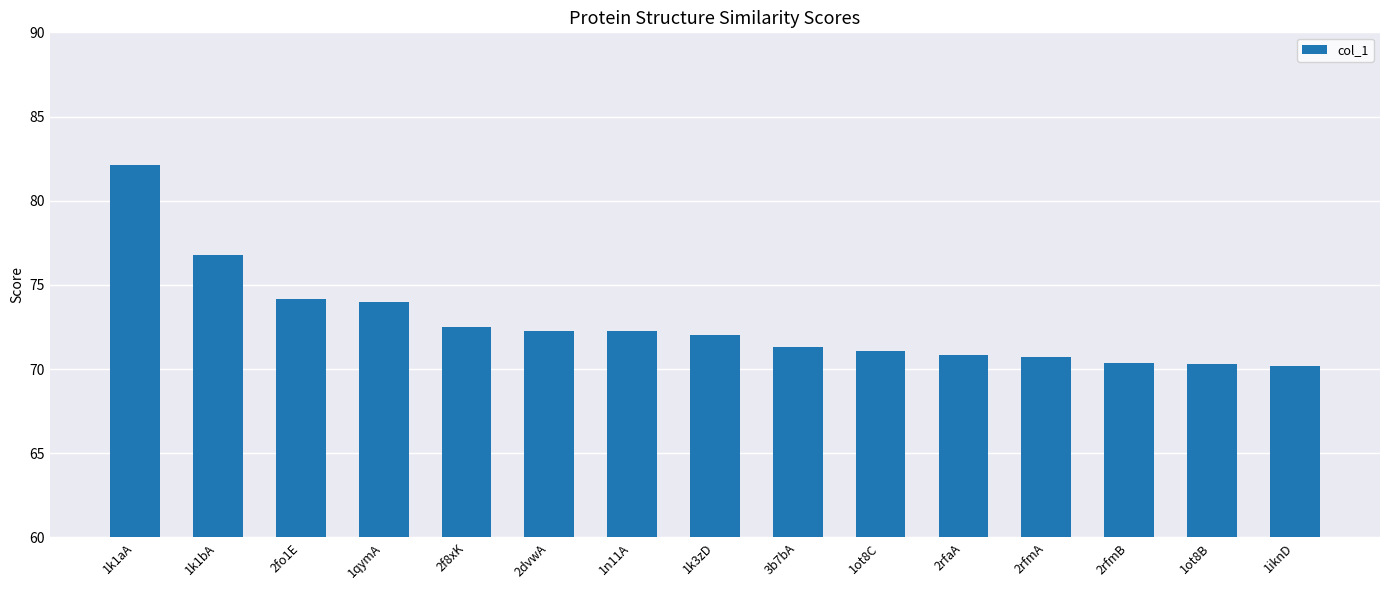

Read the value at 2dvwA.

72.3